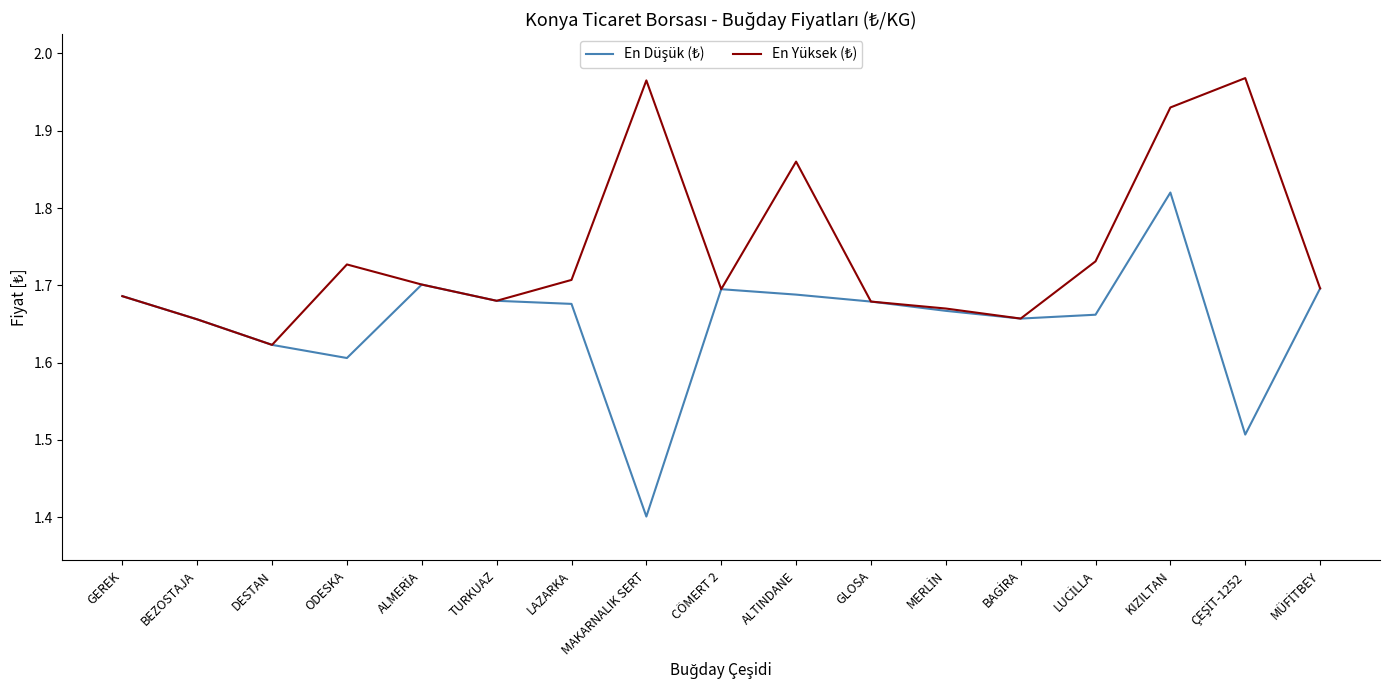

At which category does the chart reach its minimum across all series?

MAKARNALIK SERT